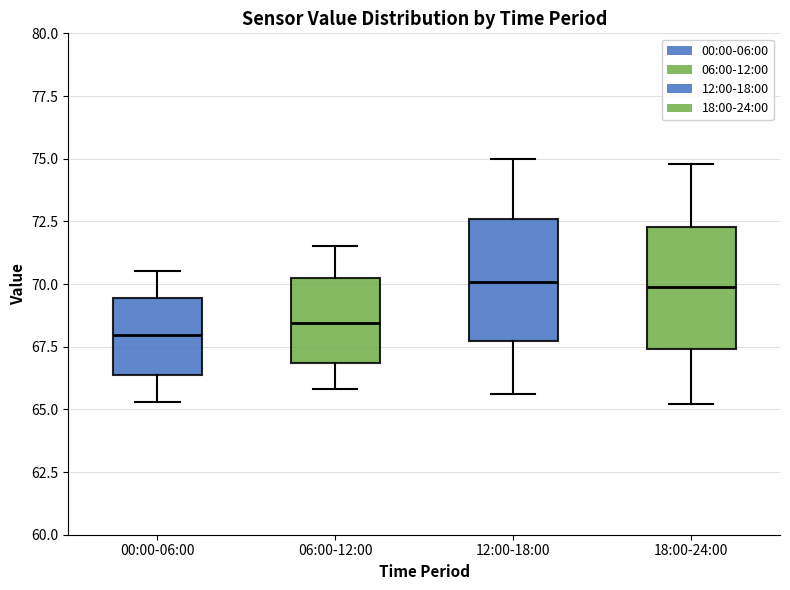

Reading left to right, transcribe this box plot: for each box, give where its median line is, the range the box spans, and where its two whiskers end, as read against the y-axis. The values are not printed on the chart, so give them approximately, as read against the axis.

00:00-06:00: median 68.0, box 66.5 to 69.5, whiskers 65.5 to 70.5
06:00-12:00: median 68.5, box 67.0 to 70.5, whiskers 66.0 to 71.5
12:00-18:00: median 70.0, box 67.5 to 72.5, whiskers 65.5 to 75.0
18:00-24:00: median 70.0, box 67.5 to 72.5, whiskers 65.0 to 75.0